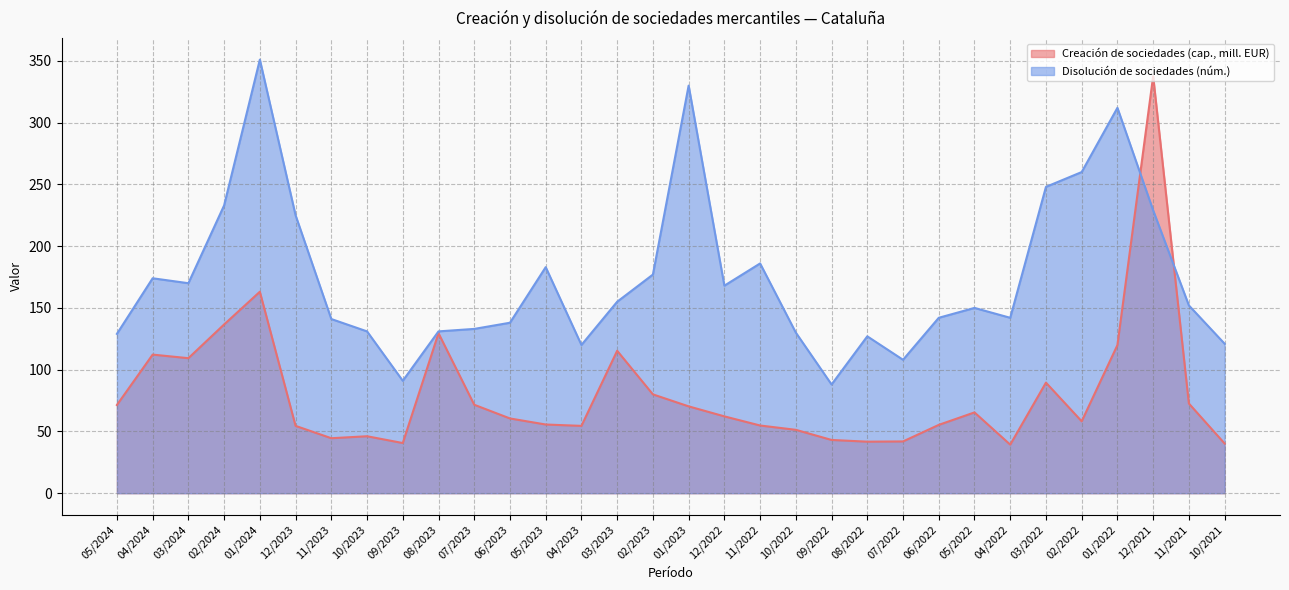

The Creación de sociedades (cap., mill. EUR) series shows 104.6 at 01/2023. True or false?

False